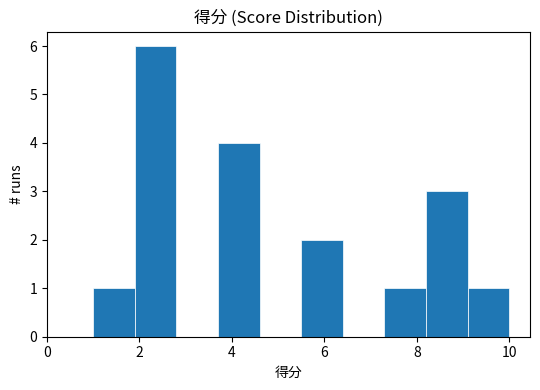

Reading left to right, transcribe this chart: for each bar, give the range it covers on the x-axis and its height. Neither the bar edges nor the heights are printed on the chart, so give them approximately, as read against the axes.

1.0 to 1.9: 1
1.9 to 2.8: 6
2.8 to 3.7: 0
3.7 to 4.6: 4
4.6 to 5.5: 0
5.5 to 6.4: 2
6.4 to 7.3: 0
7.3 to 8.2: 1
8.2 to 9.1: 3
9.1 to 10.0: 1